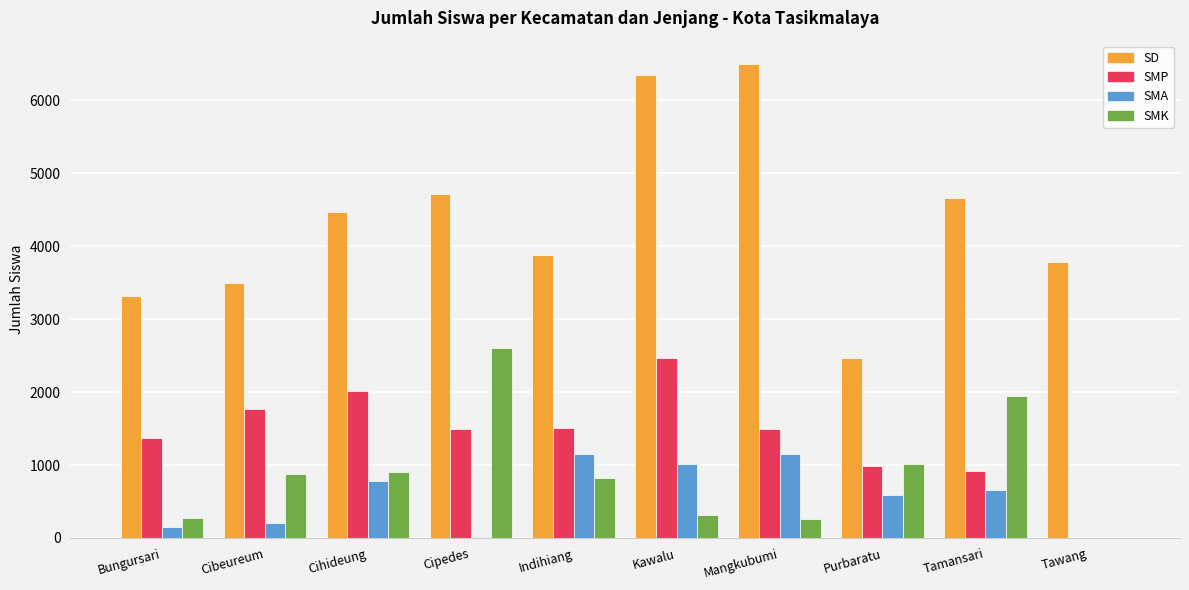

What value does the SMP series have at Cipedes, to the nearest 10?

1490